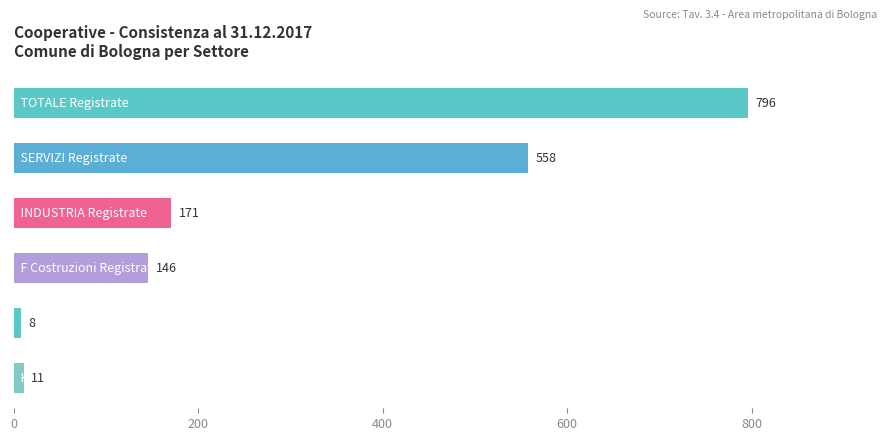

What is the sum of all values?

1690